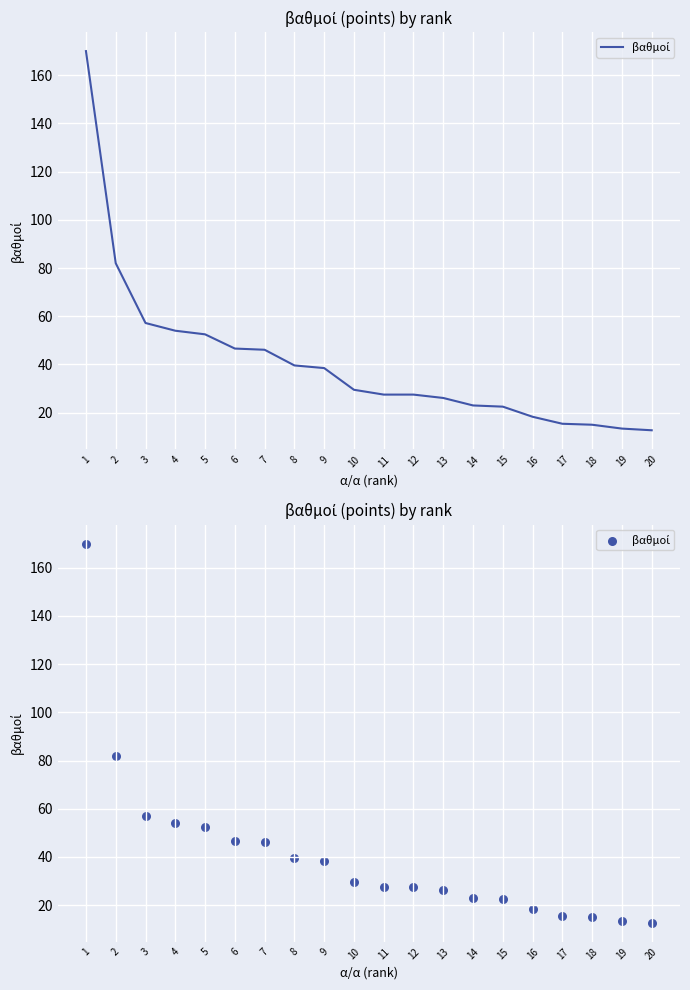

Approximately how many times larger is the value at 17 compared to 1?

0.1